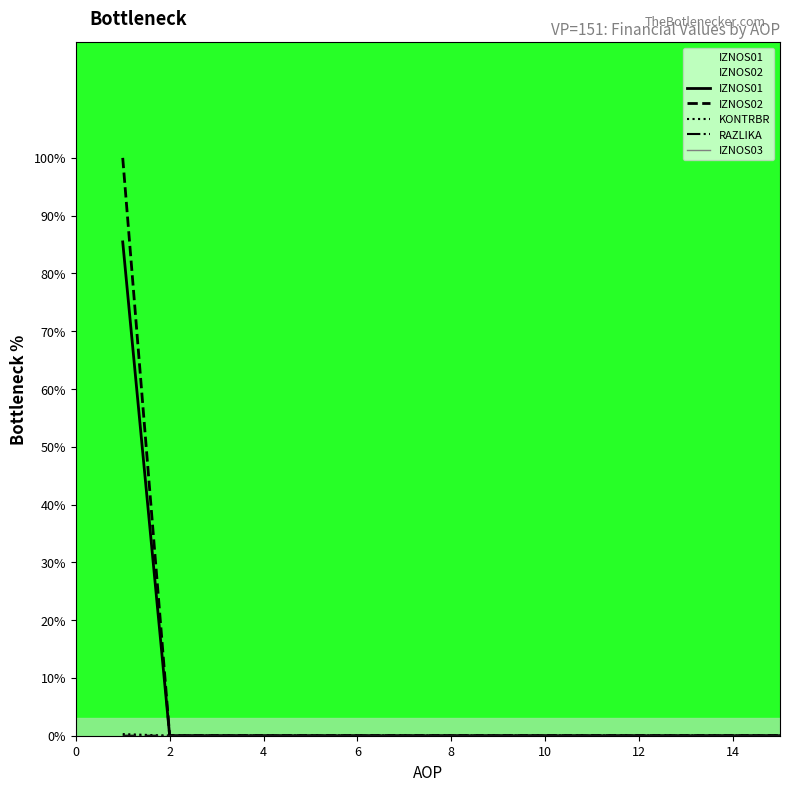

Is it true that IZNOS02 equals 0.0 at 8?

True